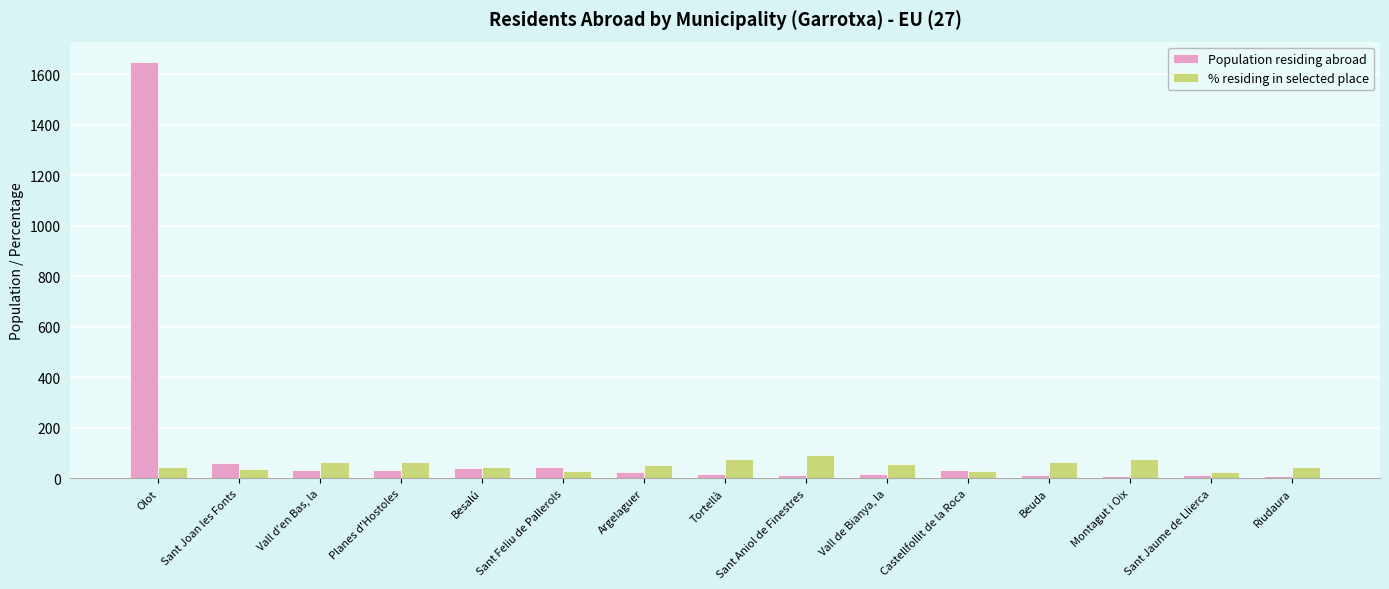

How many categories are shown in the chart?

15